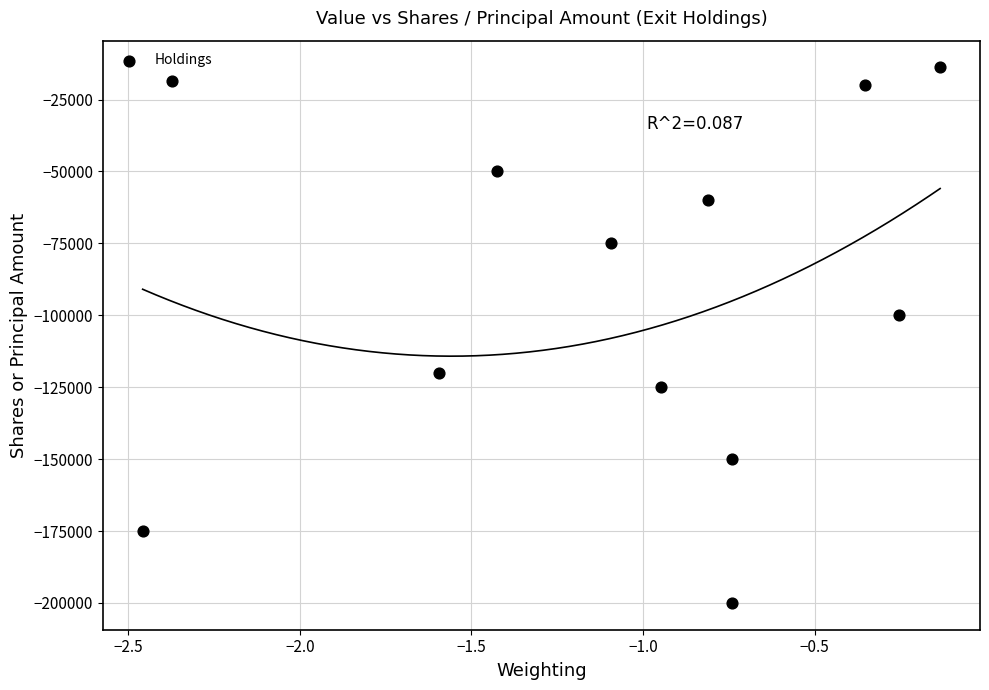

What Y value in the scatter plot is closest to -106913?

-100000